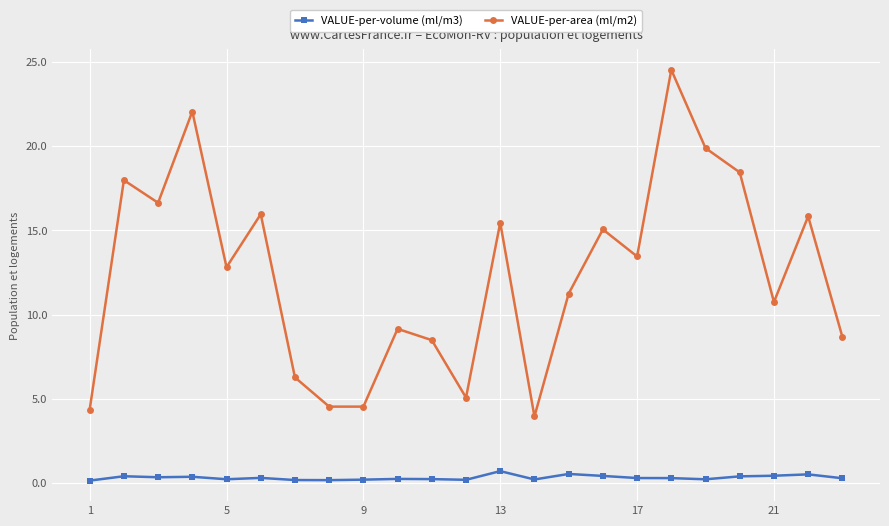

True or false: VALUE-per-area (ml/m2) has more than 1 points higher than both neighbors.

True